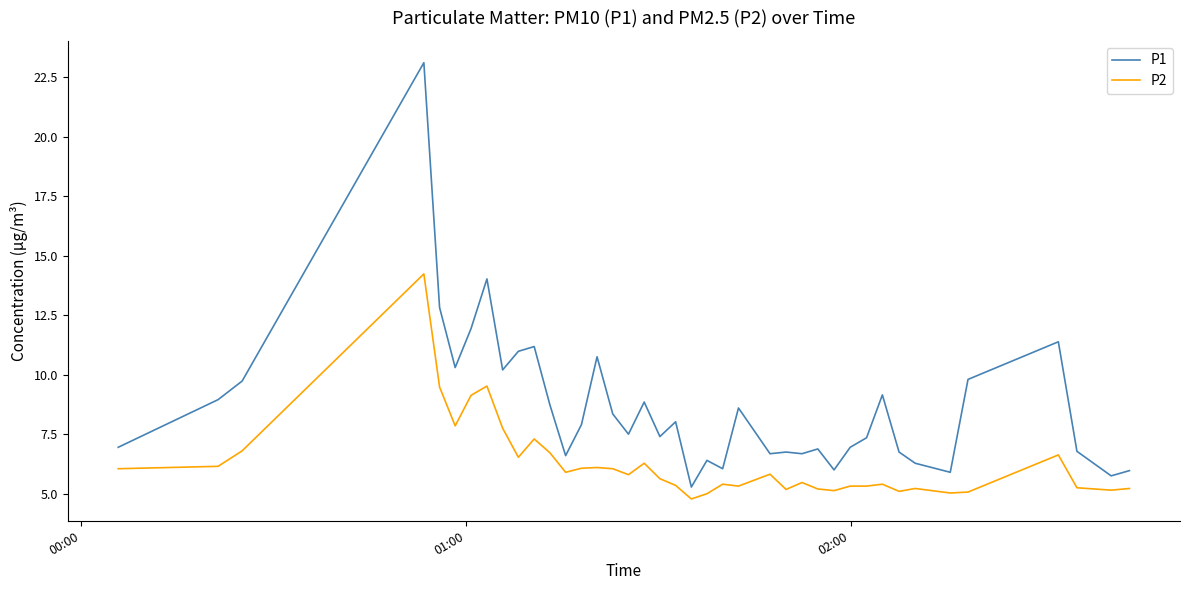

True or false: P1 and P2 cross at least once.

False